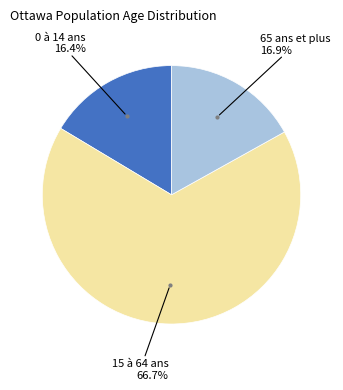

Is there a majority slice in this chart?

Yes